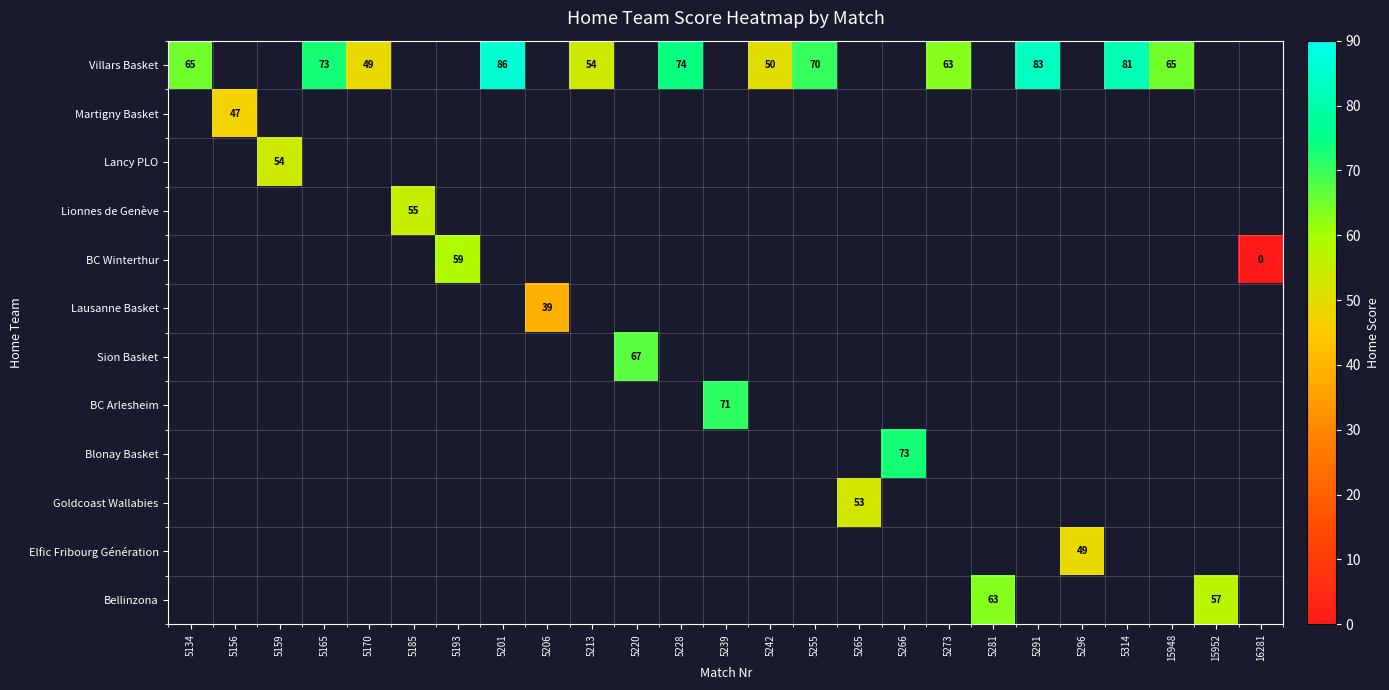

The BC Arlesheim series shows 71 at 5239. True or false?

True